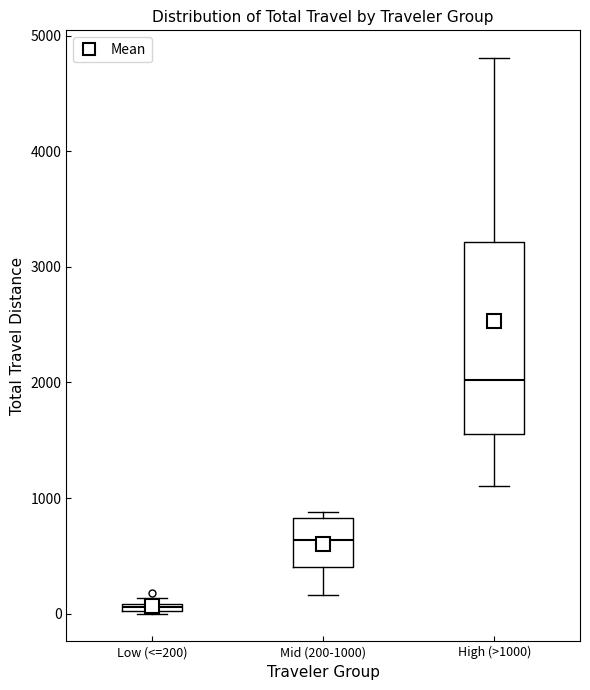

Which box's median line is the highest?

High (>1000)